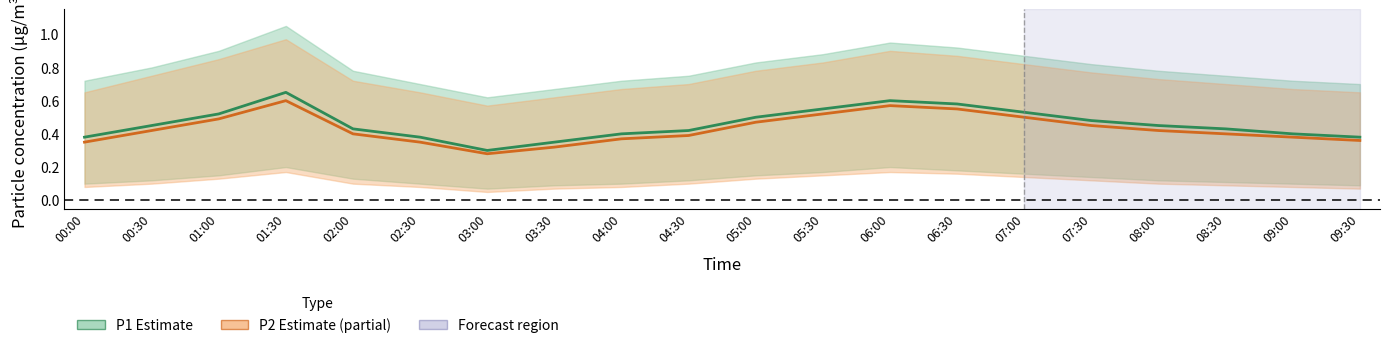

True or false: P1 and P2 cross at least once.

False